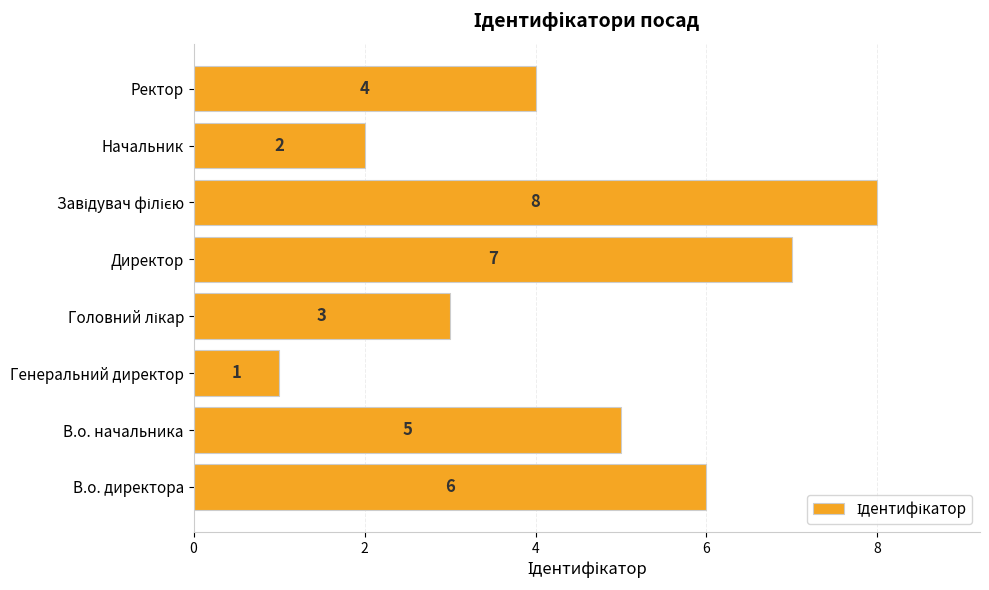

What is the sum of all values?

36